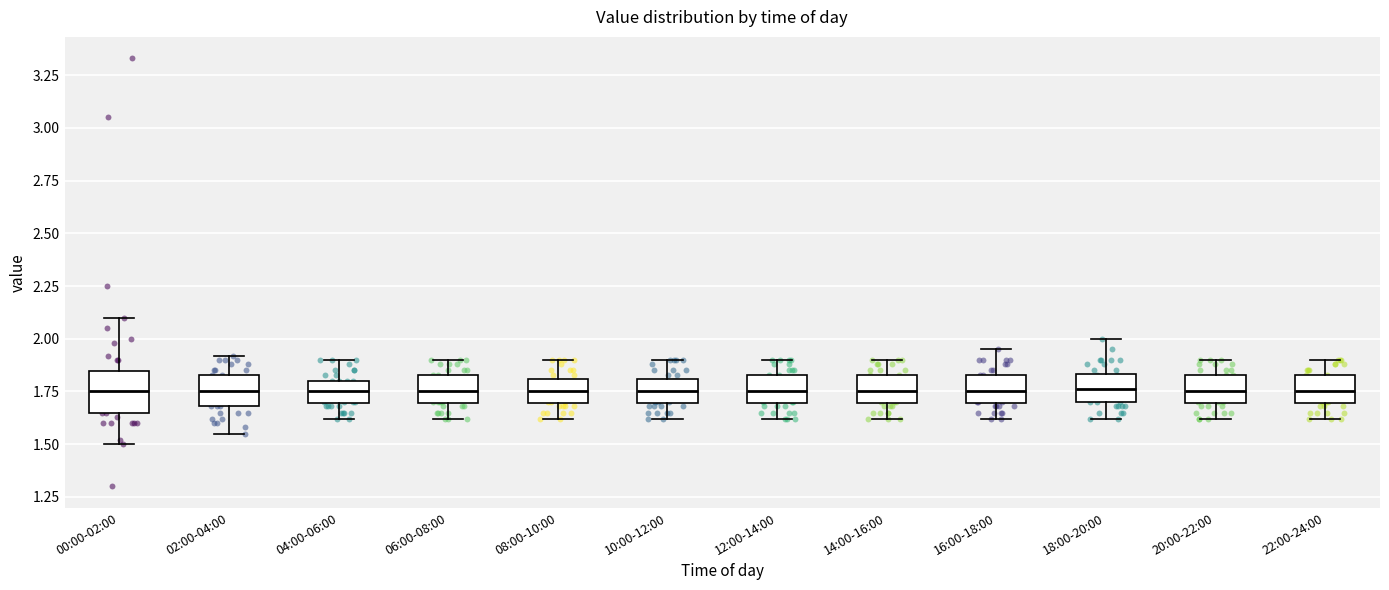

Where does the upper whisker of the box for 02:00-04:00 end on the y-axis? The values are not printed on the chart, so give them approximately, as read against the axis.

1.90